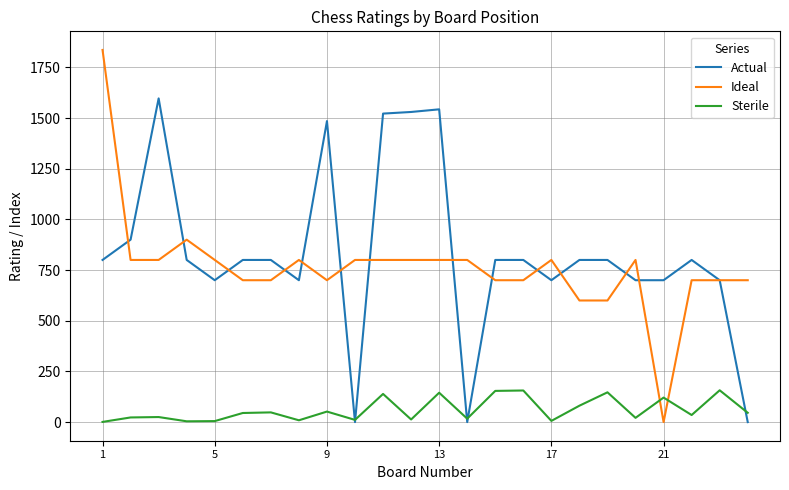

Which series has the widest spread of values?

Ideal